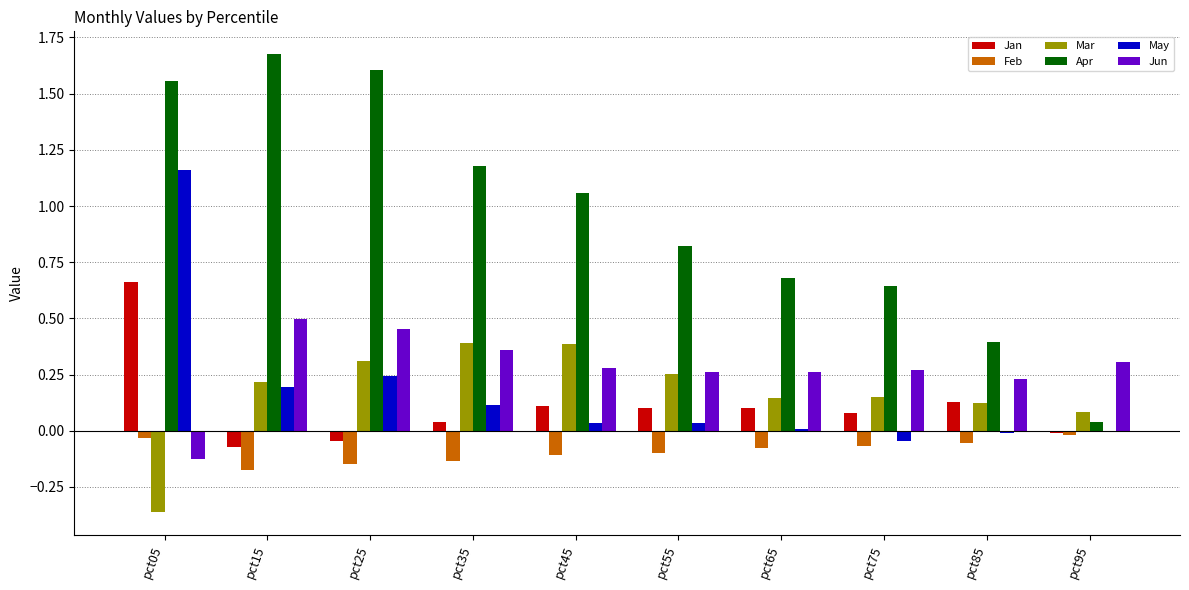

How many series are shown in this chart?

6